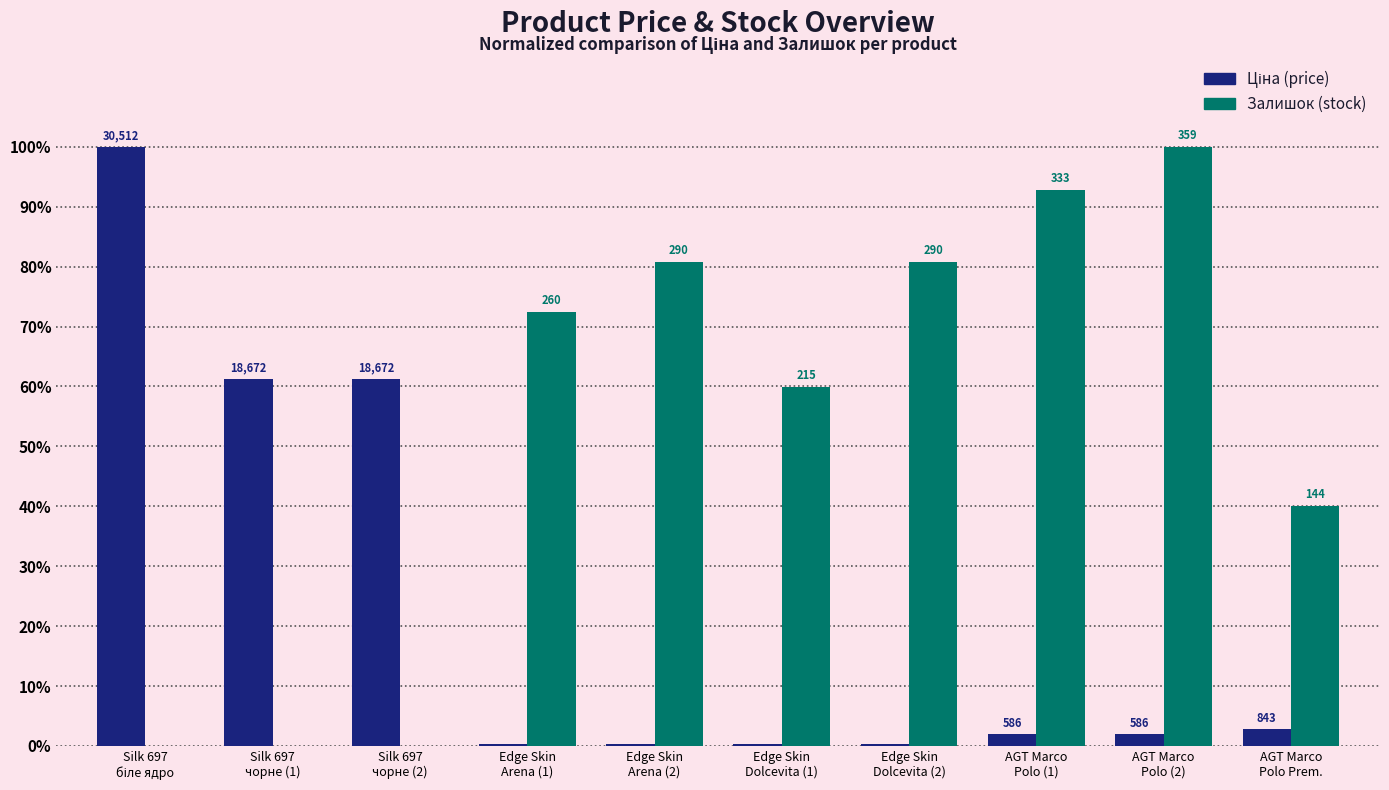

Reading right to left, list all the values displayed in this chart.

Ціна (% of max): 2.8	1.9	1.9	0.4	0.4	0.4	0.4	61.2	61.2	100.0
Залишок (% of max): 40.1	100.0	92.8	80.8	59.9	80.8	72.4	0.0	0.0	0.0